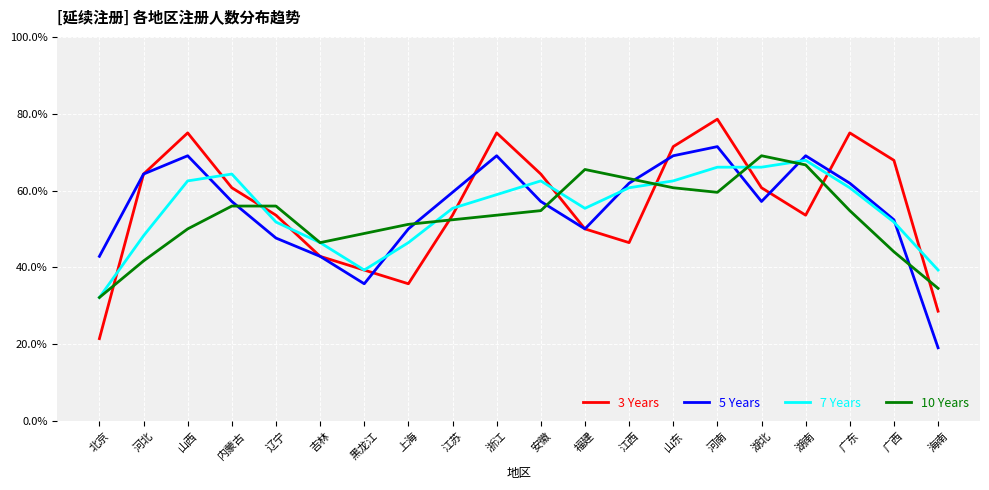

The 10 Years series shows 0.3 at 广东. True or false?

False